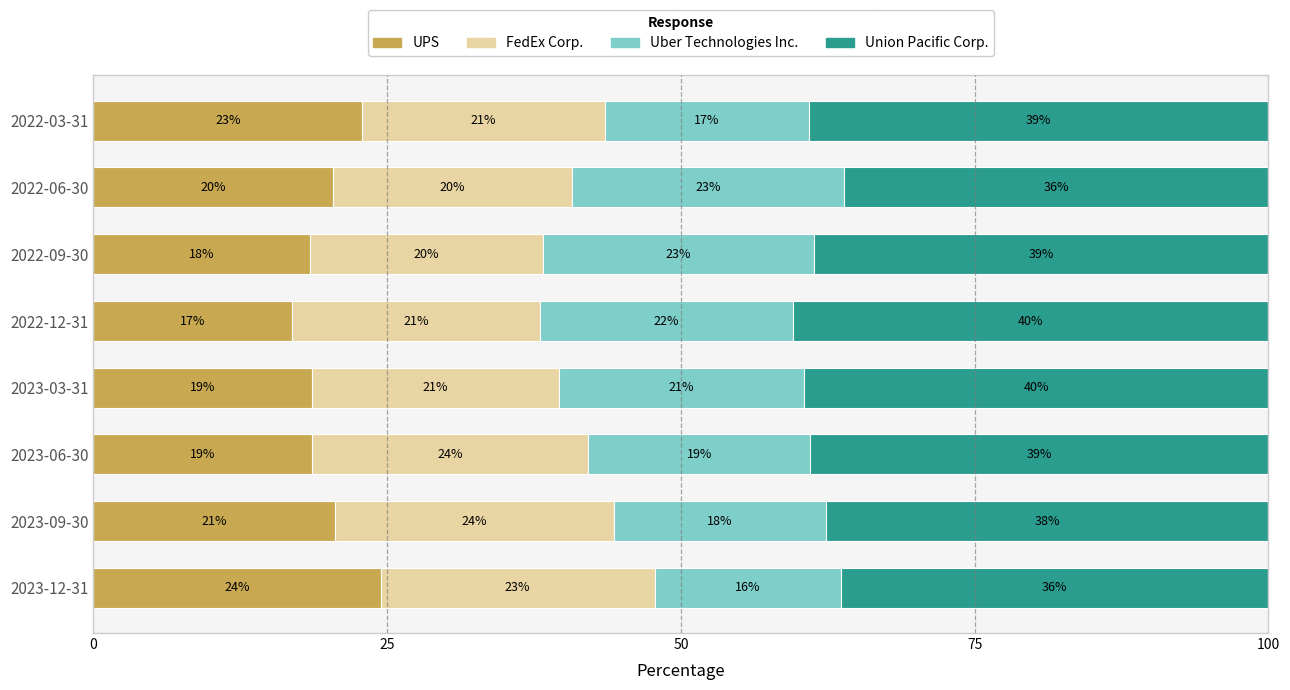

What is the total value across all series at 2022-12-31?

100.0